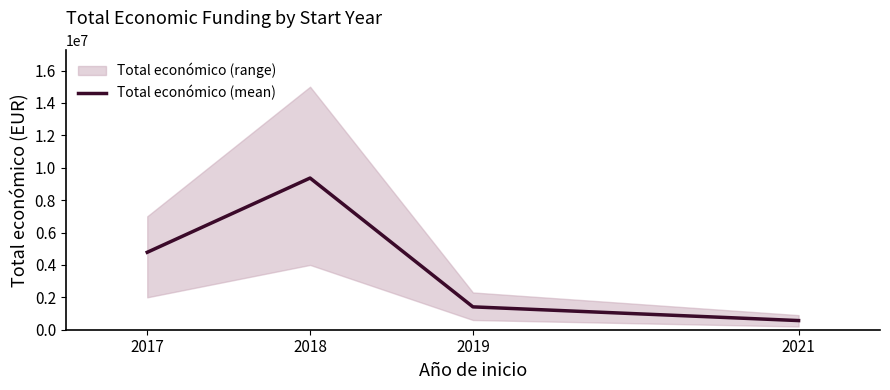

What is the sum of all values?

16119001